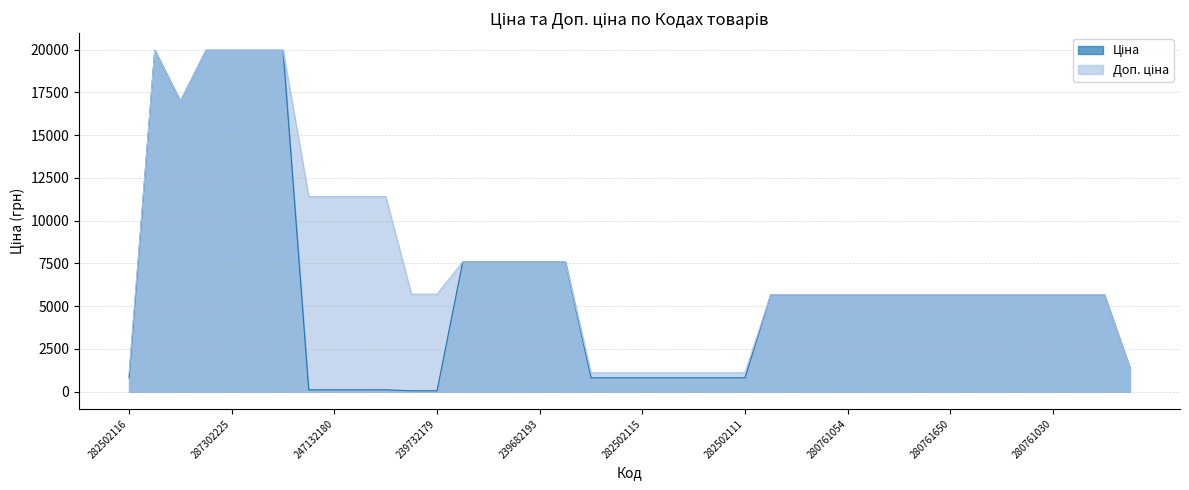

At which category does Ціна reach its first local peak?

287302223